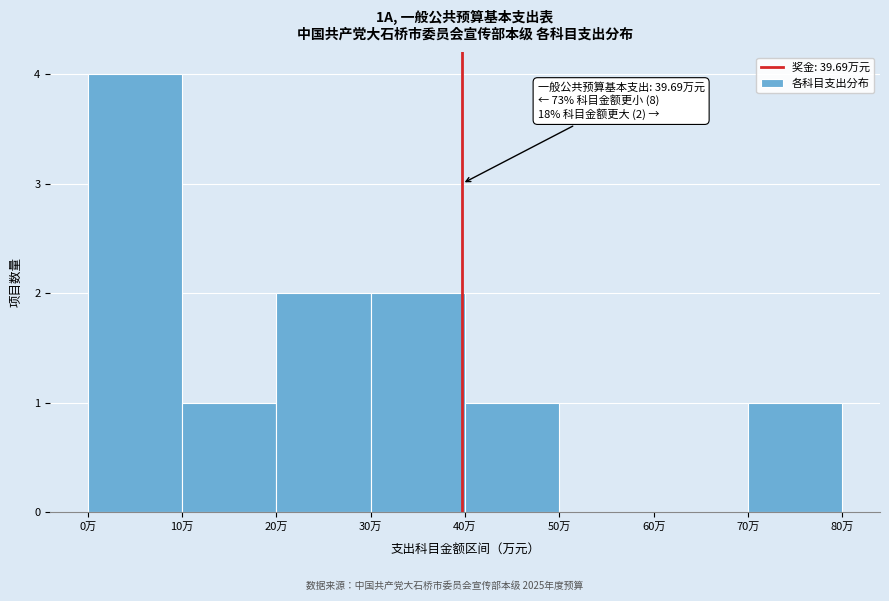

Over which range of the x-axis is the bar tallest?

0 to 10